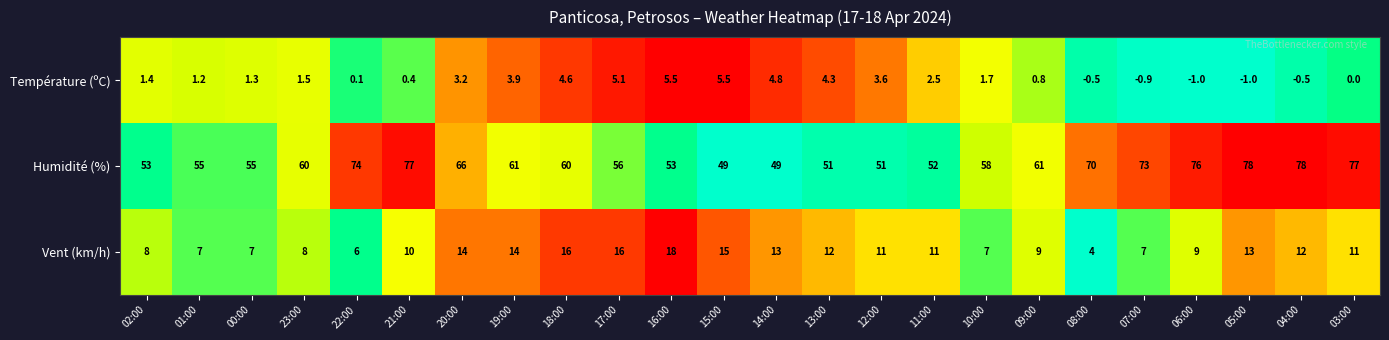

Which series changed the most between 22:00 and 05:00?

Vent (km/h)